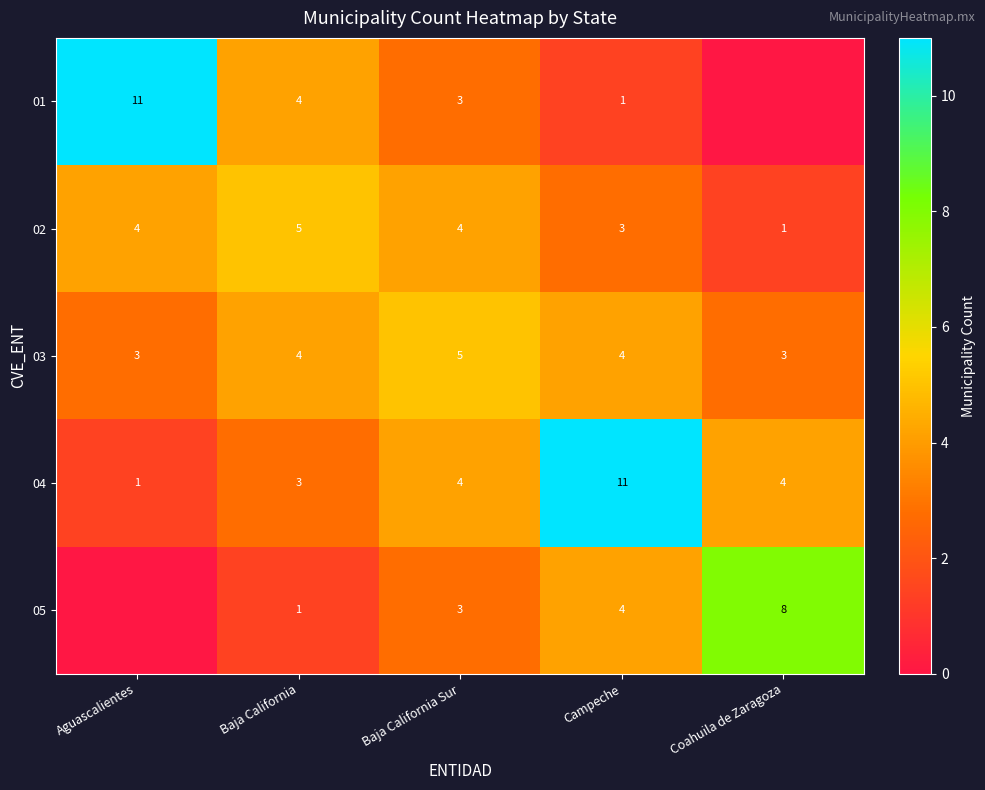

Between Baja California and Campeche, which series saw the biggest shift?

04